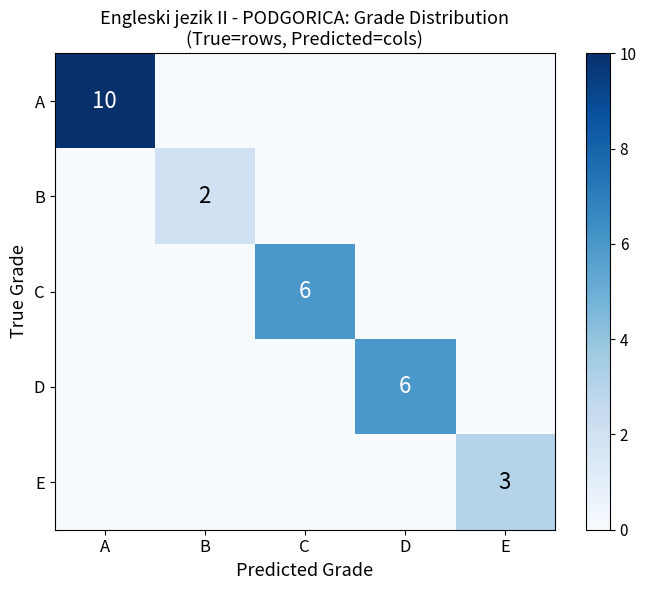

Which label corresponds to the smallest value in the chart?

B